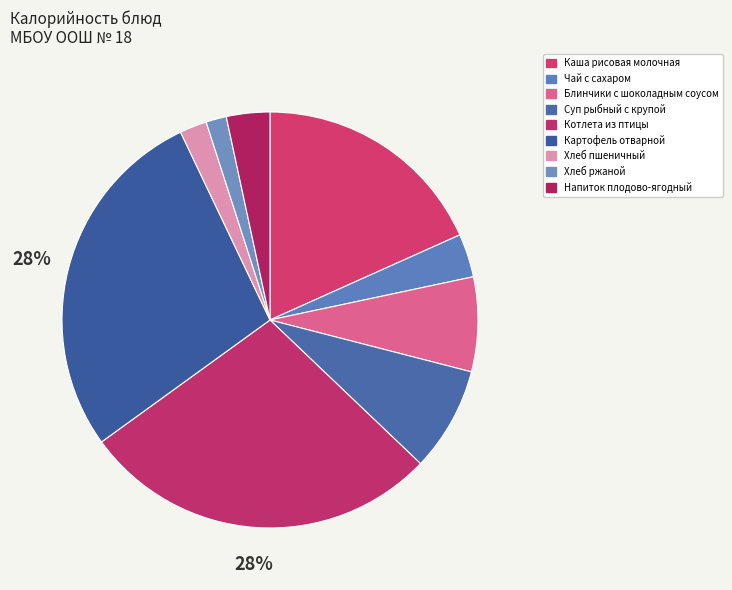

What is the change in value from Чай с сахаром to Блинчики с шоколадным соусом?

+90.5